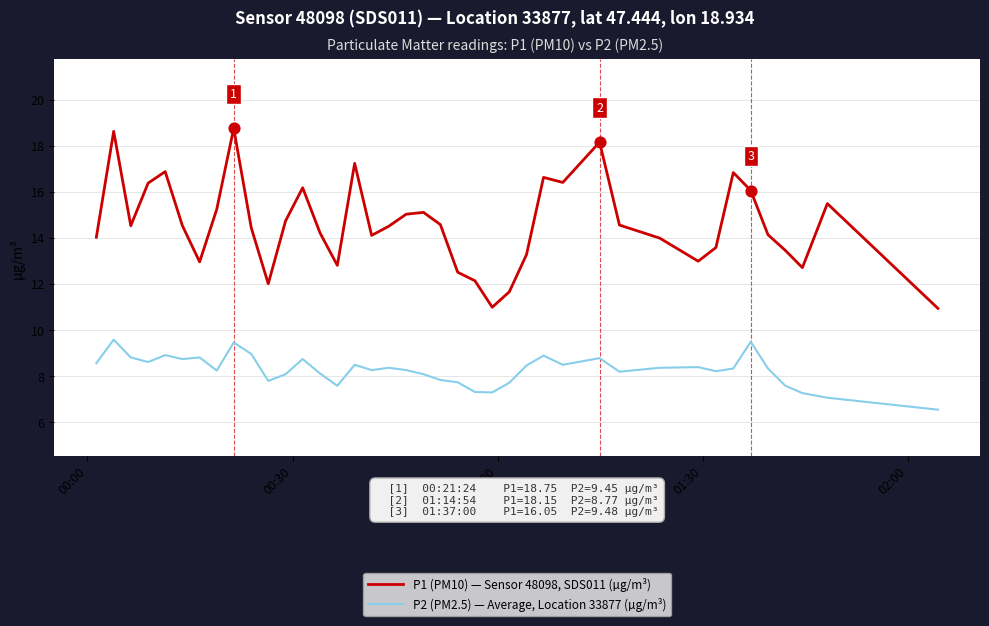

Which series has the widest spread of values?

P1 (PM10) — Sensor 48098, SDS011 (µg/m³)